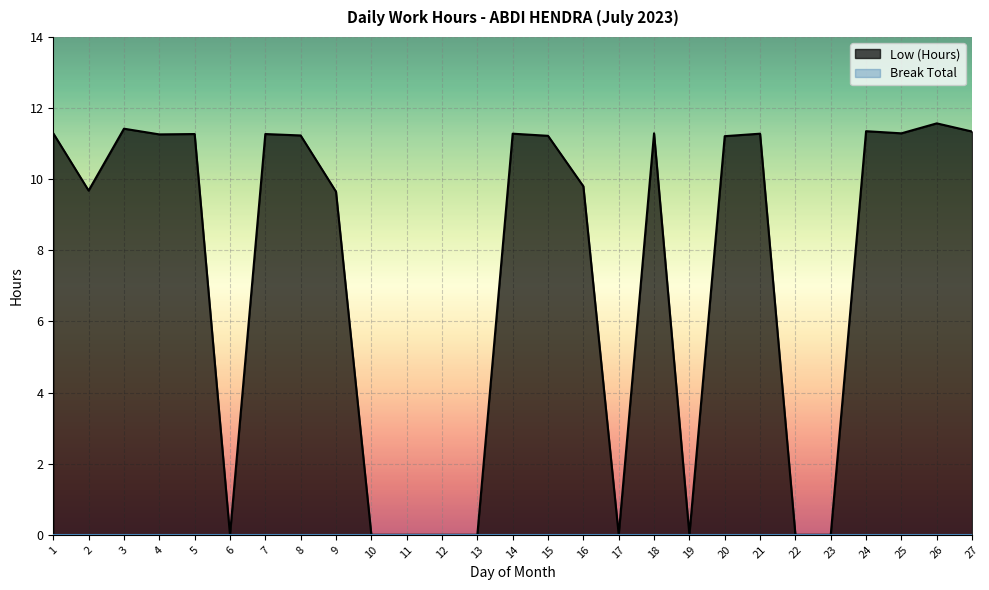

What is the maximum value shown in the chart?

11.6